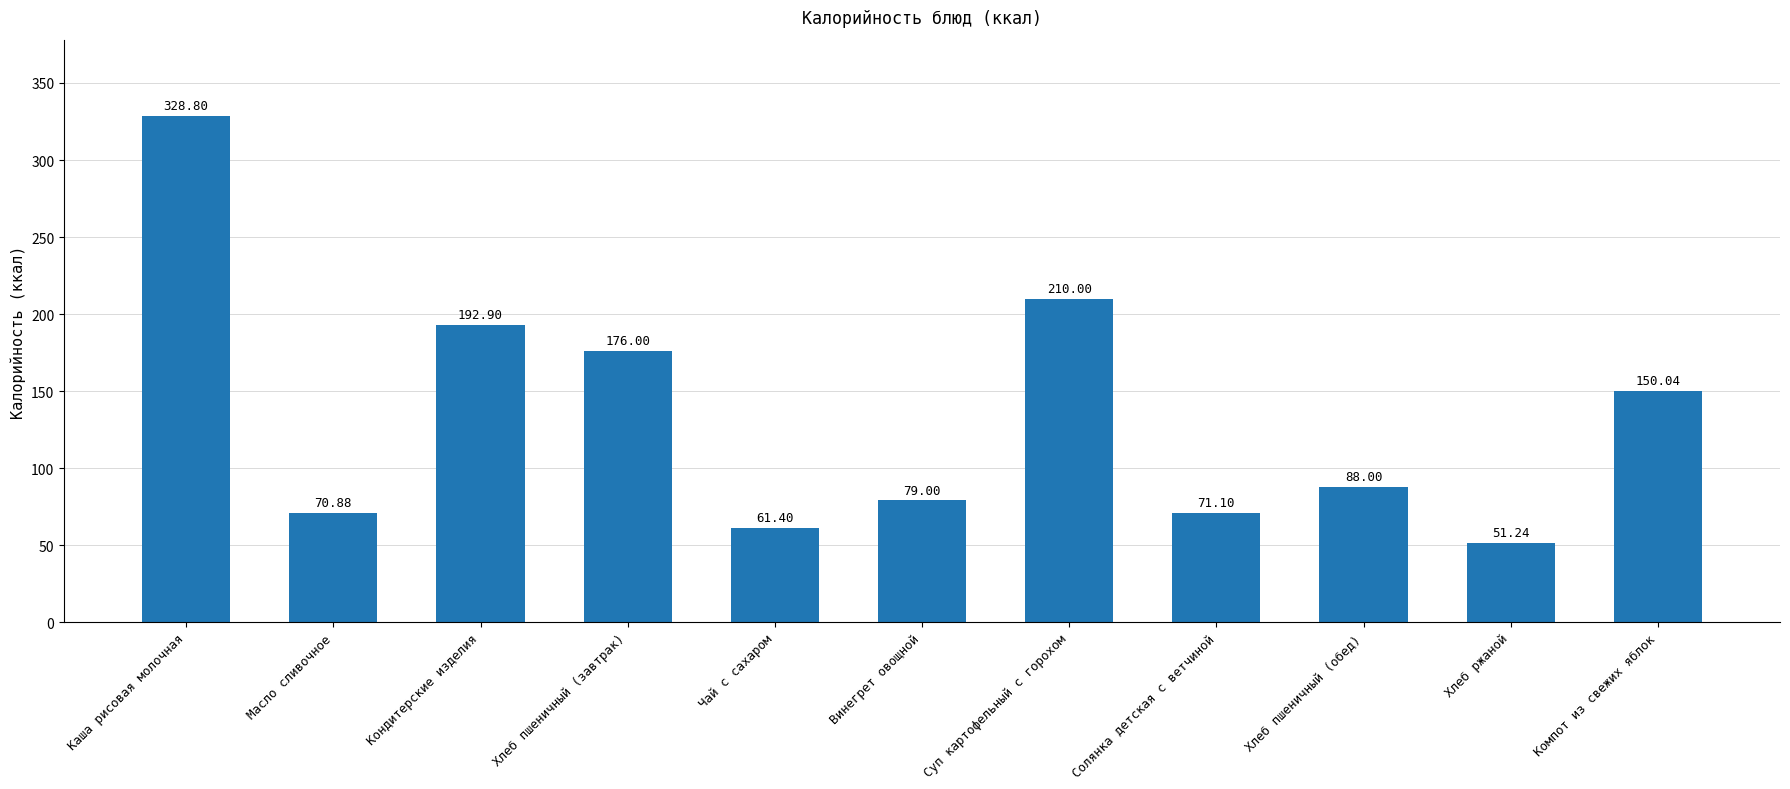

What is the change in value from Винегрет овощной to Суп картофельный с горохом?

+131.0